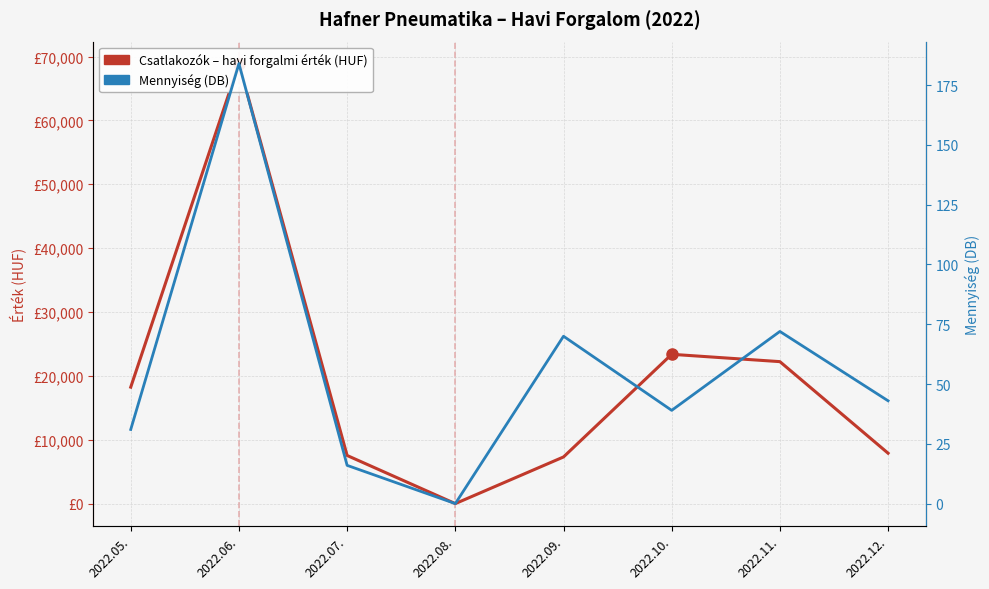

At 2022.12., list the series in order from largest to smallest.

Csatlakozók – havi forgalmi érték (HUF), Mennyiség (DB)